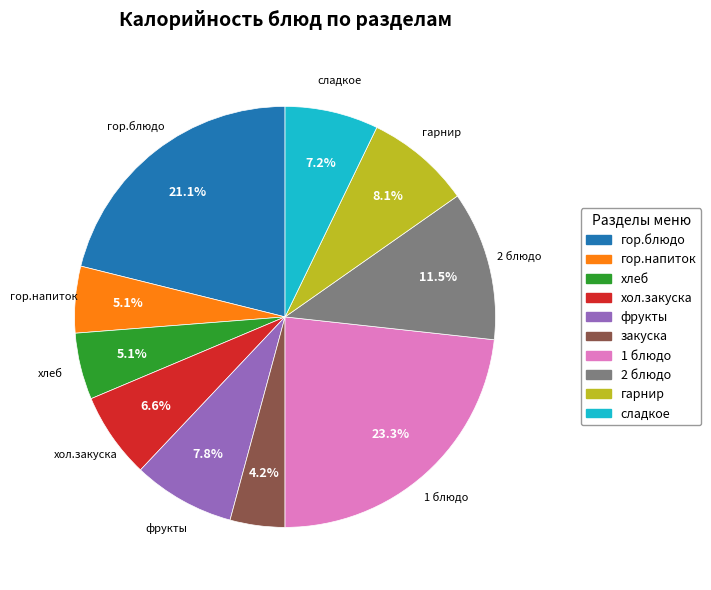

Between сладкое and 1 блюдо, which is larger?

1 блюдо